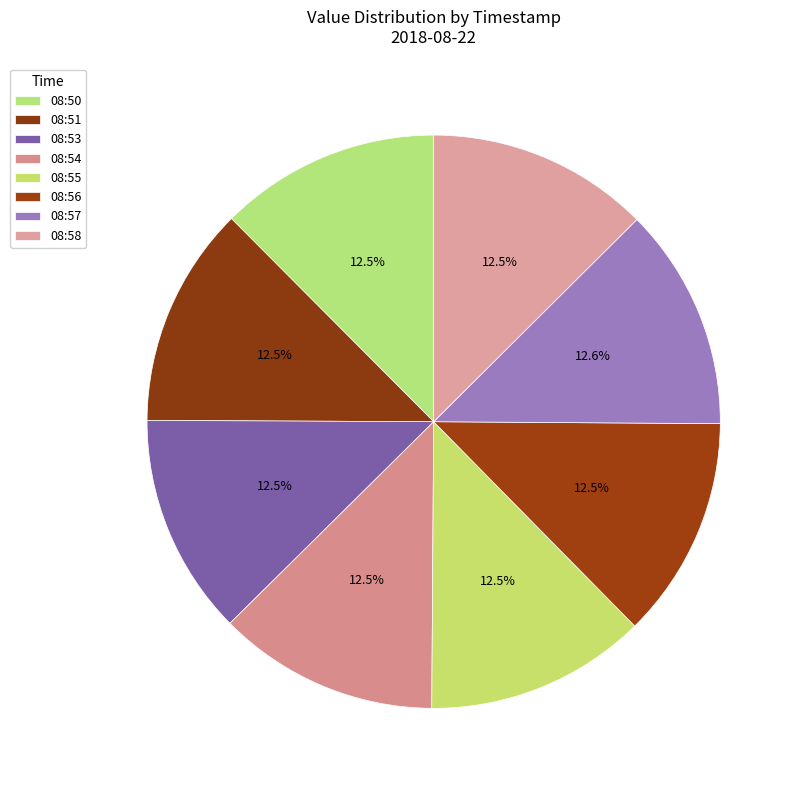

True or false: 08:55 accounts for 23% of the total.

False